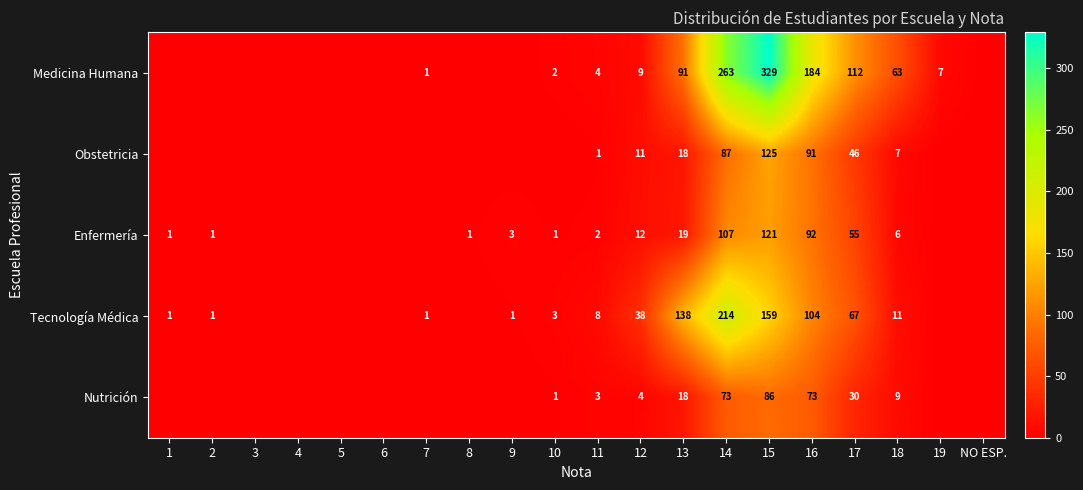

What is the spread (max minus min) of values at 16?

111